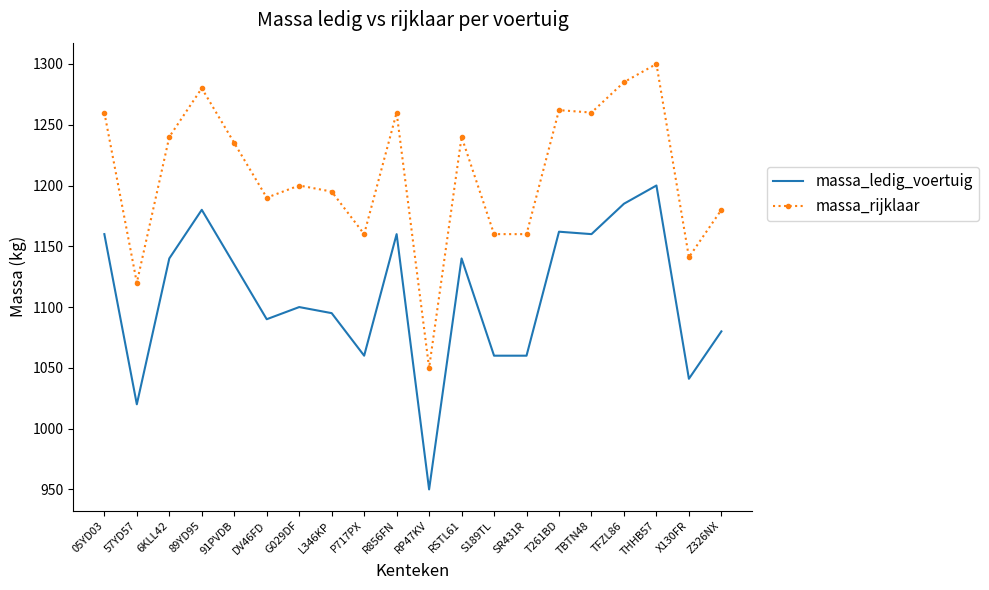

Is the value of massa_rijklaar at DV46FD greater than the value of massa_ledig_voertuig at Z326NX?

Yes